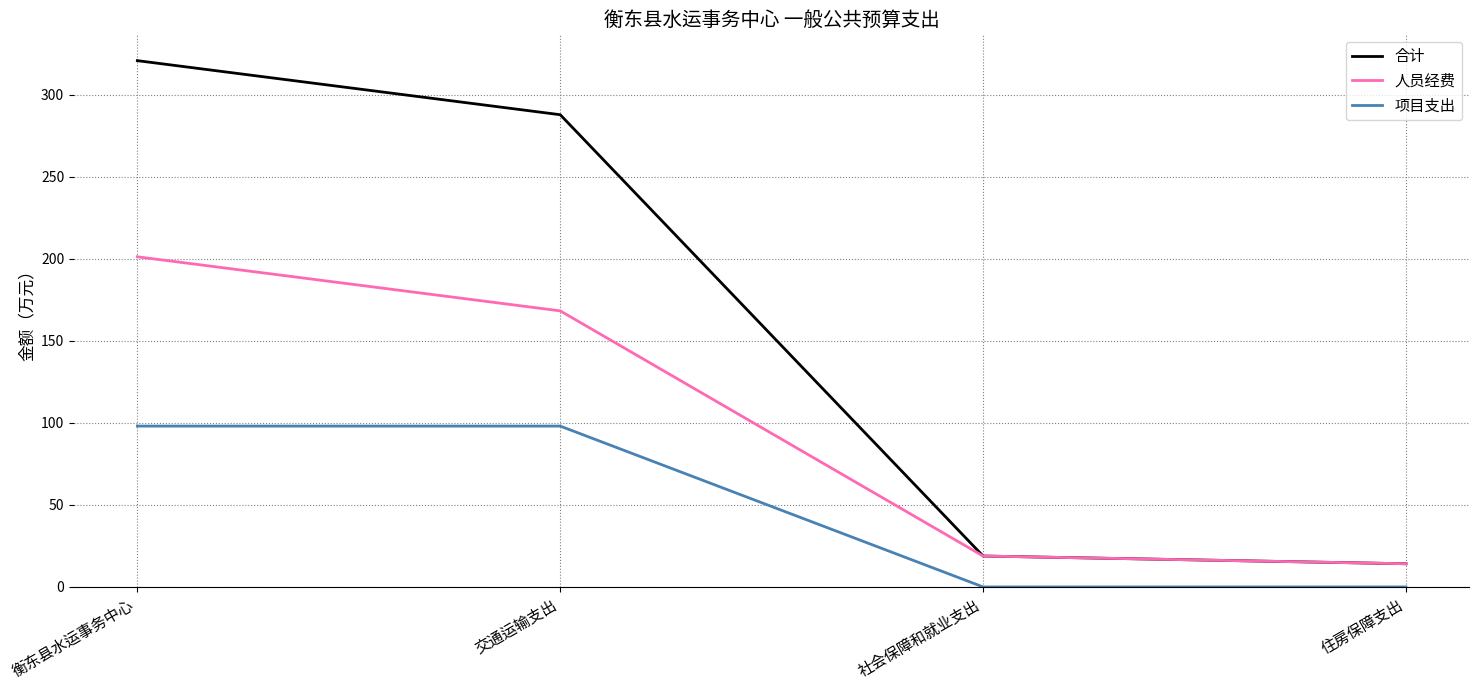

Rank the series by their maximum value, from lowest to highest.

项目支出, 人员经费, 合计